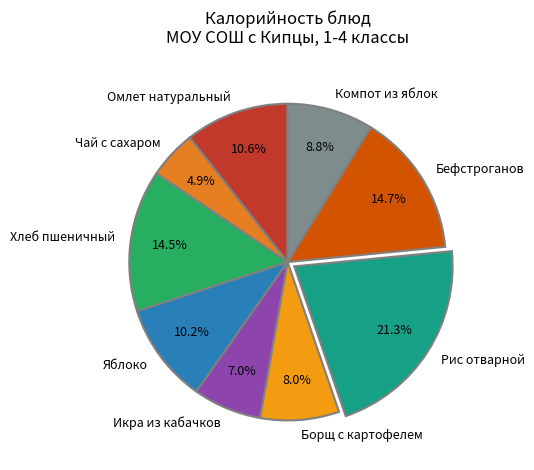

Is the sum of Омлет натуральный and Борщ с картофелем greater than half?

No